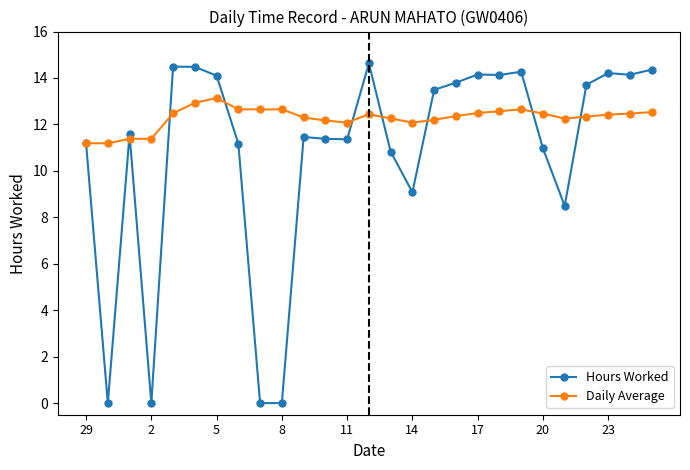

What is the highest value of the Hours Worked series?

14.6